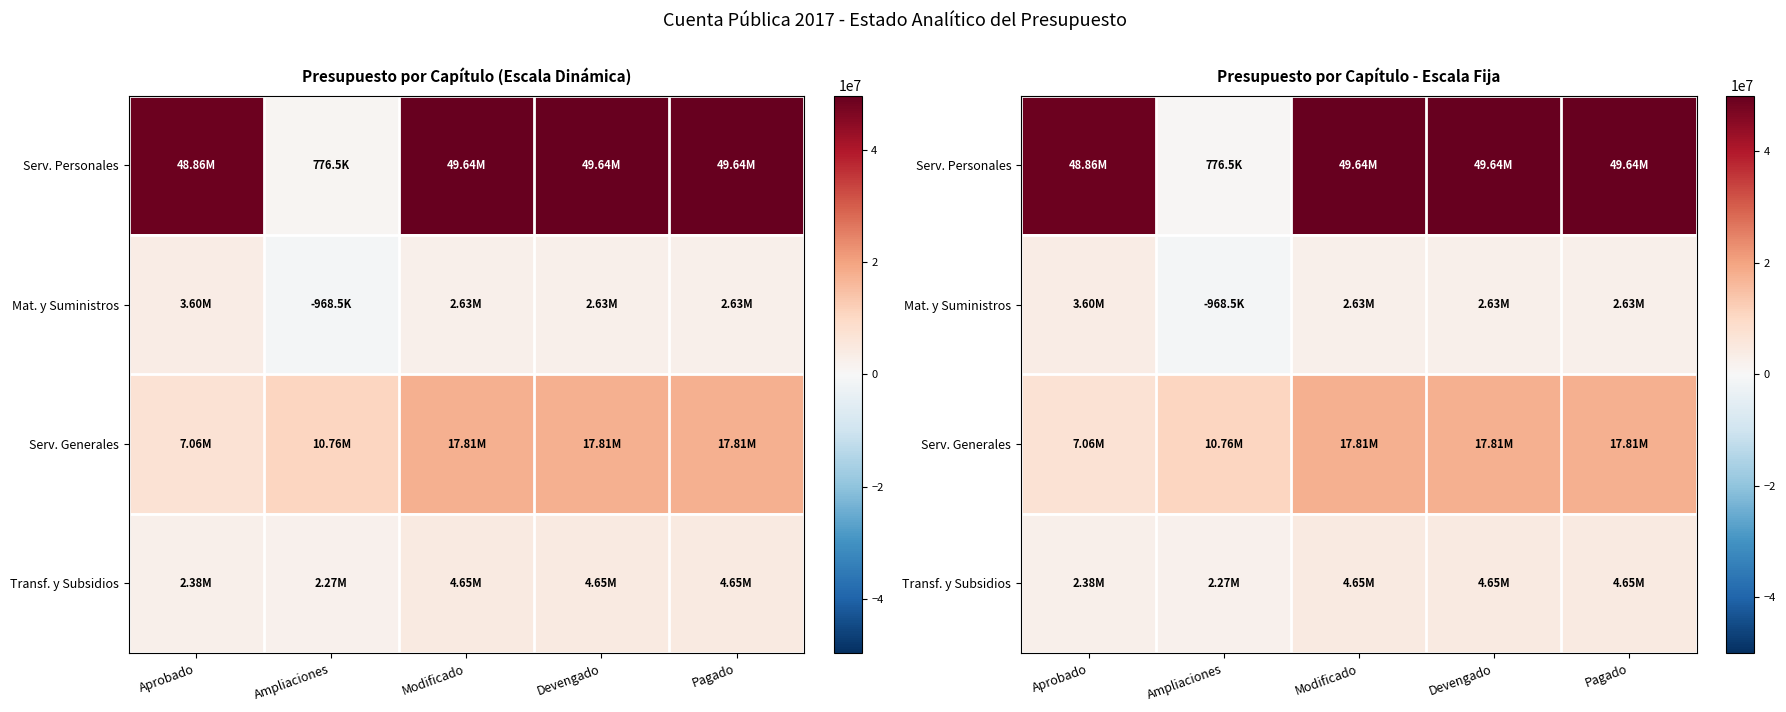

What is the average value of the Serv. Generales series?

14251655.9